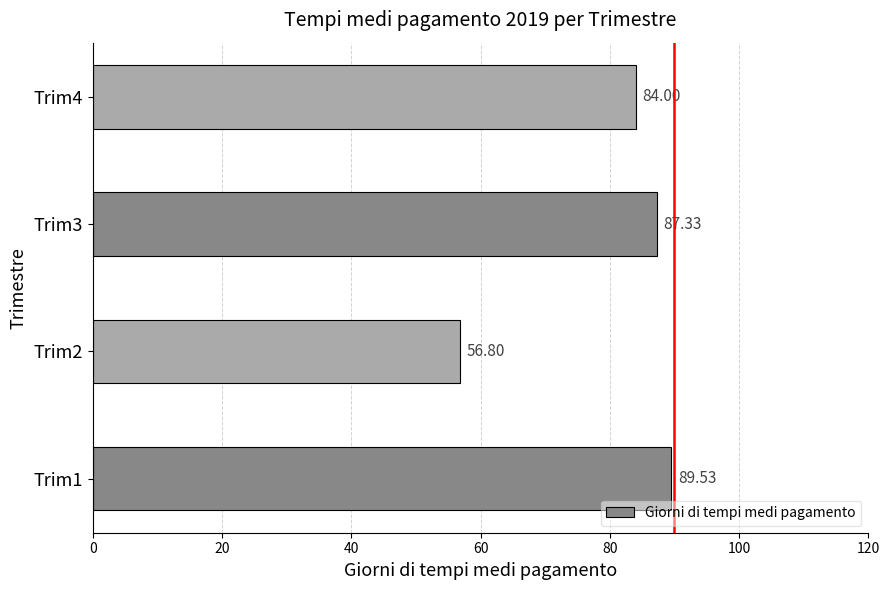

At which label is the value closest to 73?

Trim4